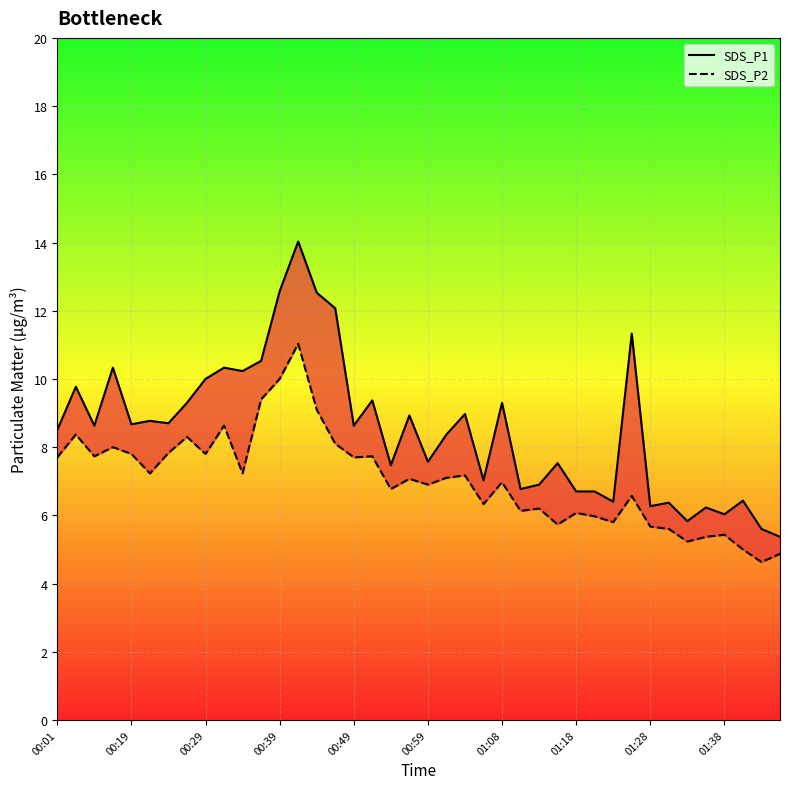

What is the value of the SDS_P1 point at the 34th from the left?

6.4